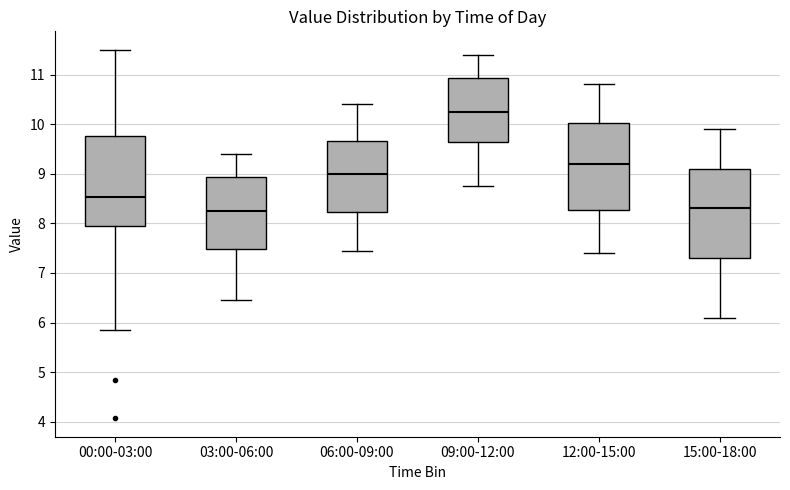

Reading left to right, transcribe this box plot: for each box, give where its median line is, the range the box spans, and where its two whiskers end, as read against the y-axis. The values are not printed on the chart, so give them approximately, as read against the axis.

00:00-03:00: median 8.5, box 7.9 to 9.8, whiskers 5.9 to 11.5
03:00-06:00: median 8.3, box 7.5 to 8.9, whiskers 6.5 to 9.4
06:00-09:00: median 9.0, box 8.2 to 9.7, whiskers 7.5 to 10.4
09:00-12:00: median 10.3, box 9.6 to 10.9, whiskers 8.8 to 11.4
12:00-15:00: median 9.2, box 8.3 to 10.0, whiskers 7.4 to 10.8
15:00-18:00: median 8.3, box 7.3 to 9.1, whiskers 6.1 to 9.9